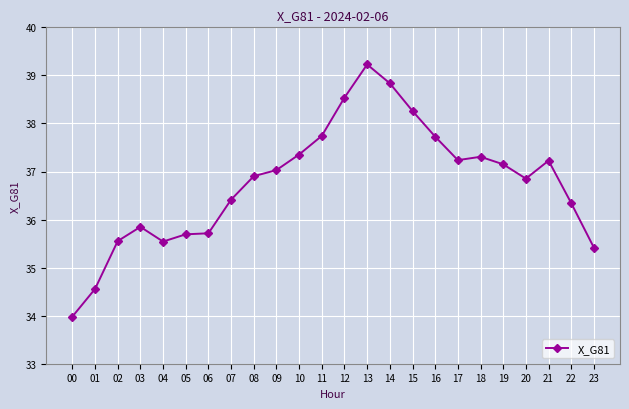

True or false: the data has more than 0 interior local peaks.

True